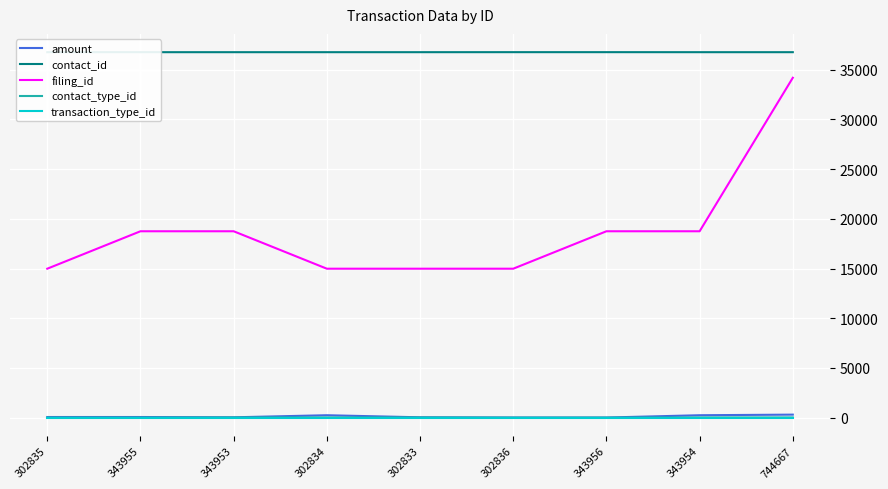

What is the difference between the maximum and minimum values in the filing_id series?

19207.0